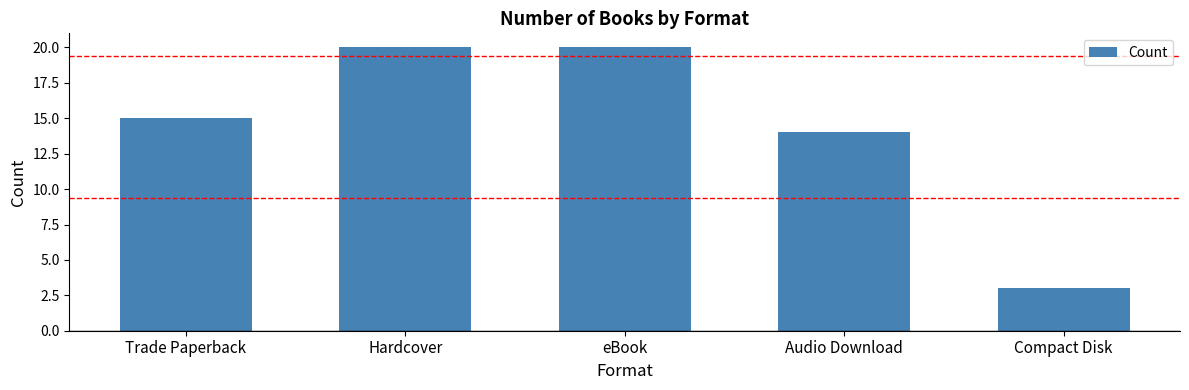

Which label corresponds to the smallest value in the chart?

Compact Disk